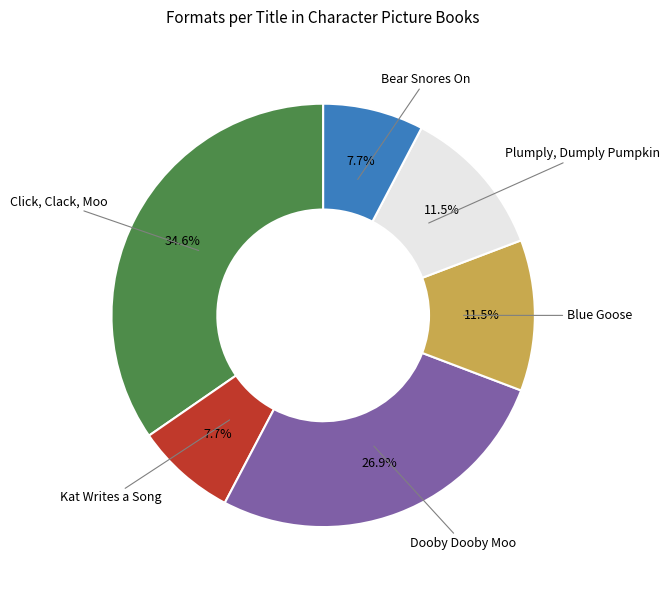

Is it true that Plumply, Dumply Pumpkin is 24% of the pie?

False